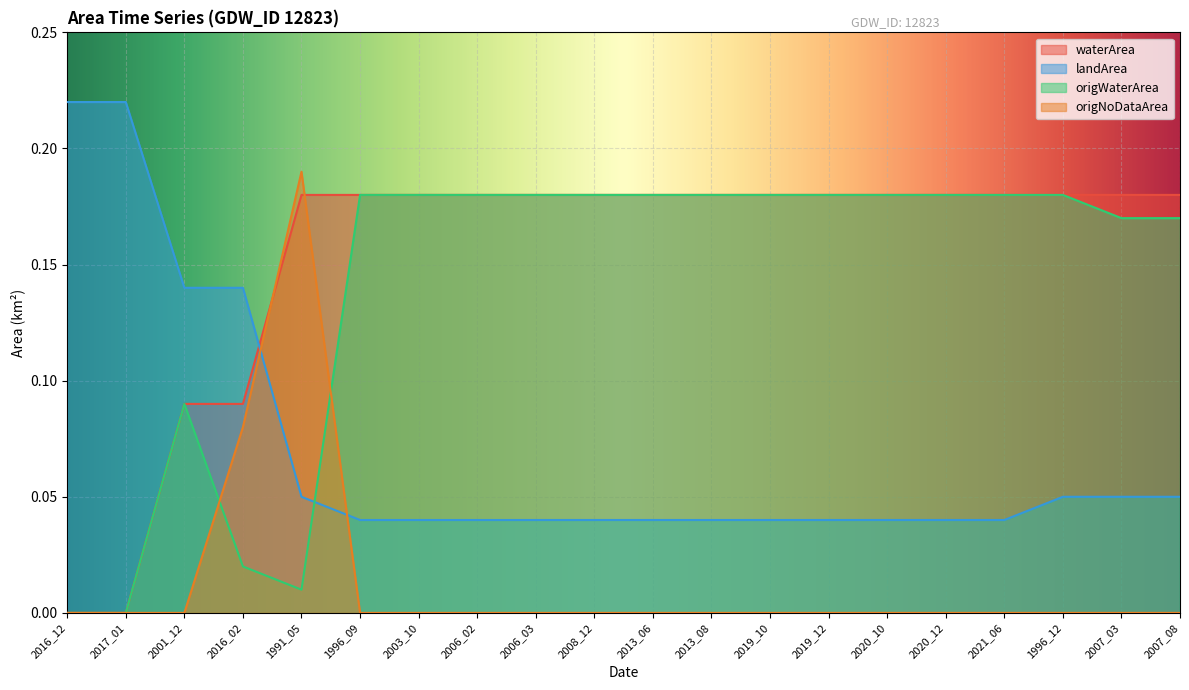

True or false: origNoDataArea and landArea intersect in this chart.

True